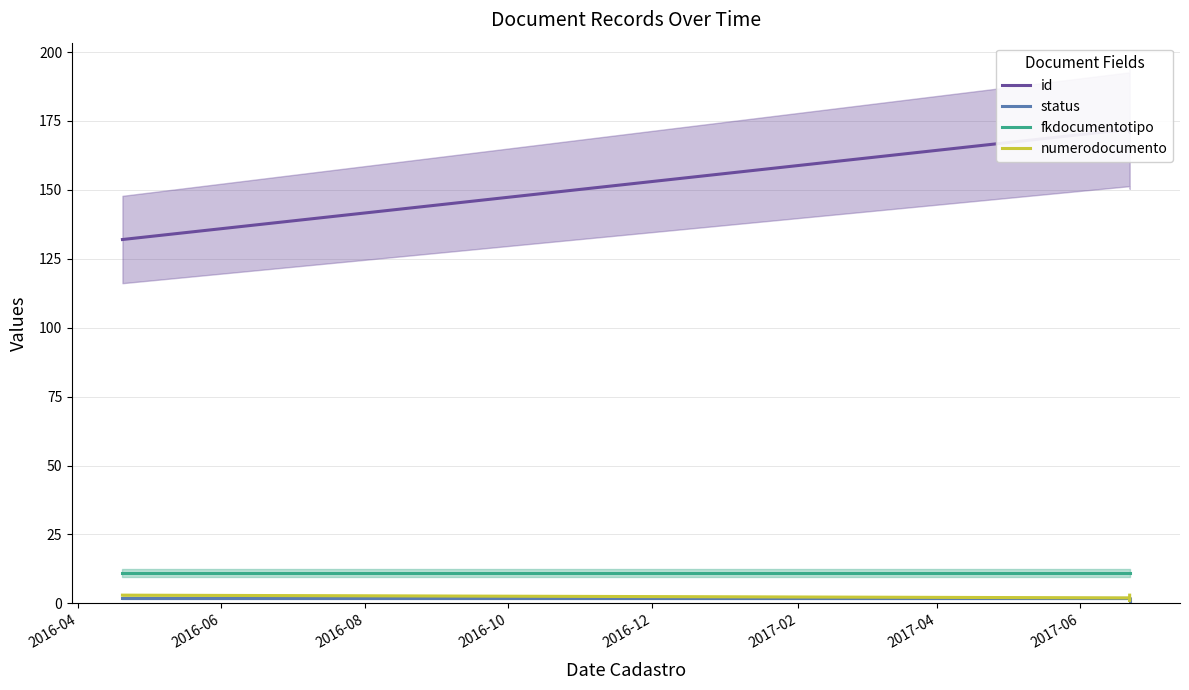

Is it true that fkdocumentotipo equals 16 at 2016-08?

False